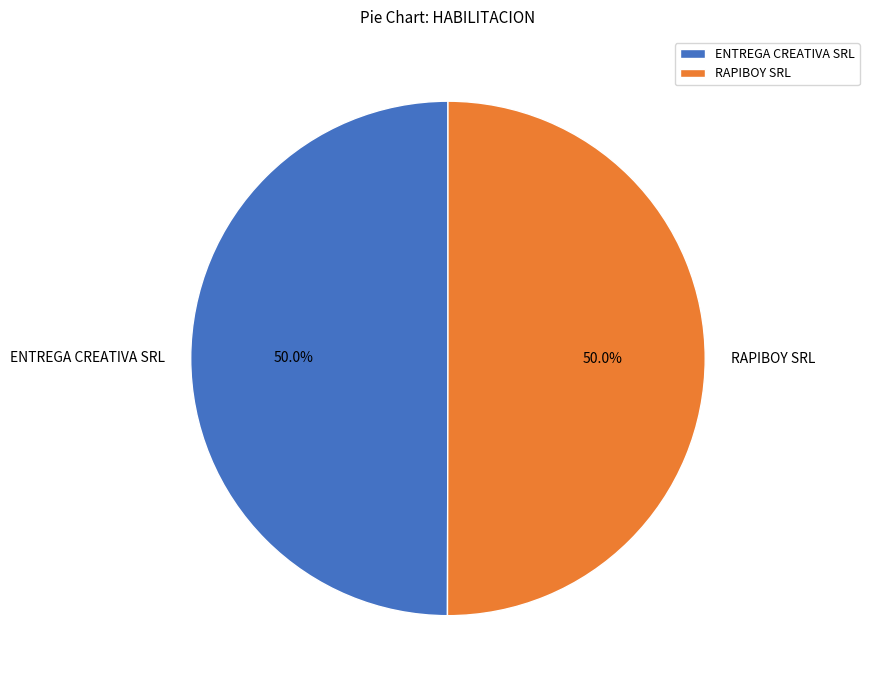

What portion of the pie excludes ENTREGA CREATIVA SRL?

50.0%